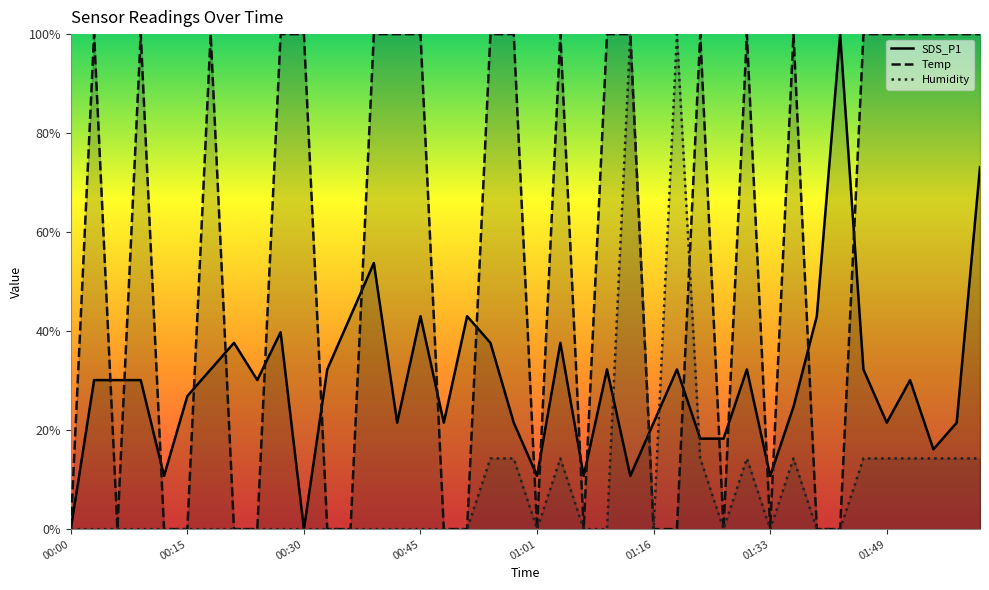

Which series has the largest total across all categories?

Temp